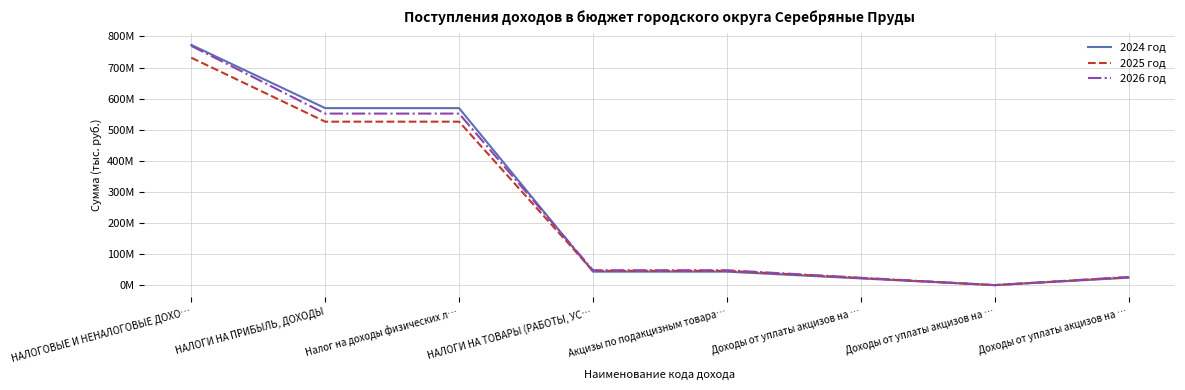

What are all the series names shown in the legend?

2024 год, 2025 год, 2026 год